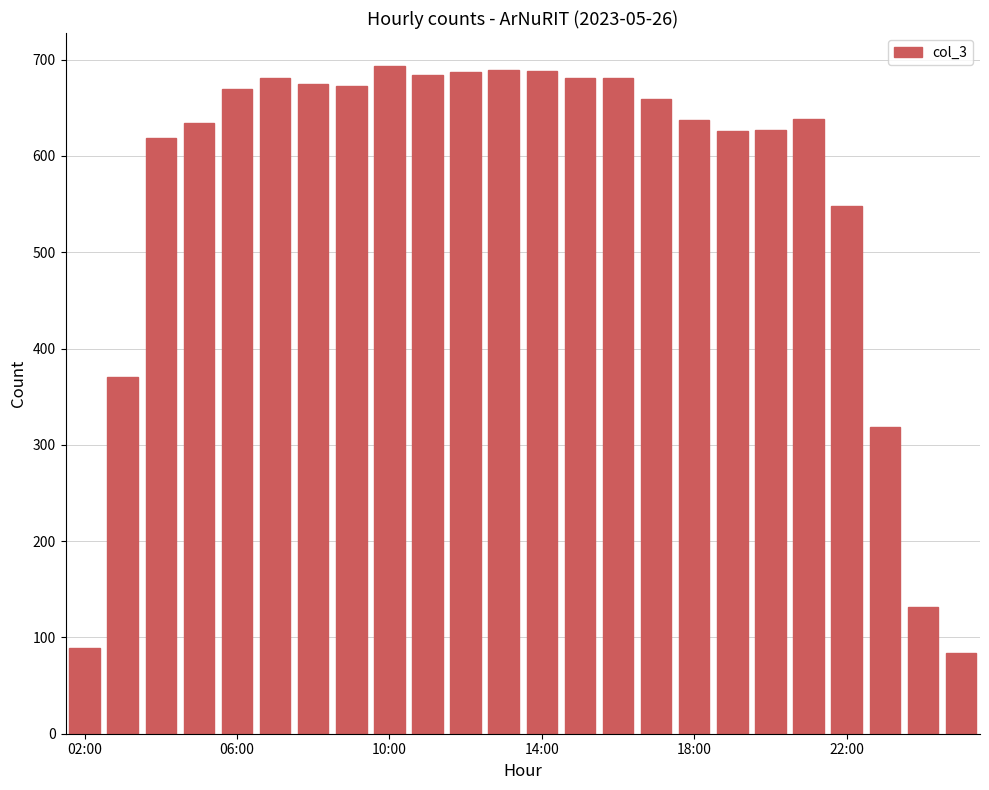

What is the average value?

562